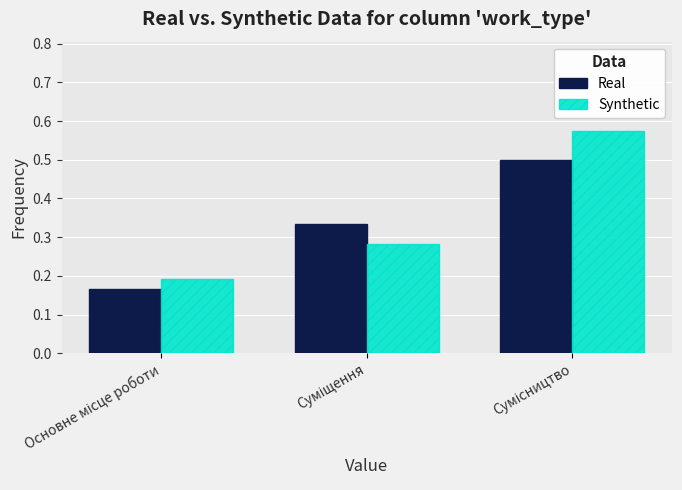

What is the sum of all Real values?

1.0